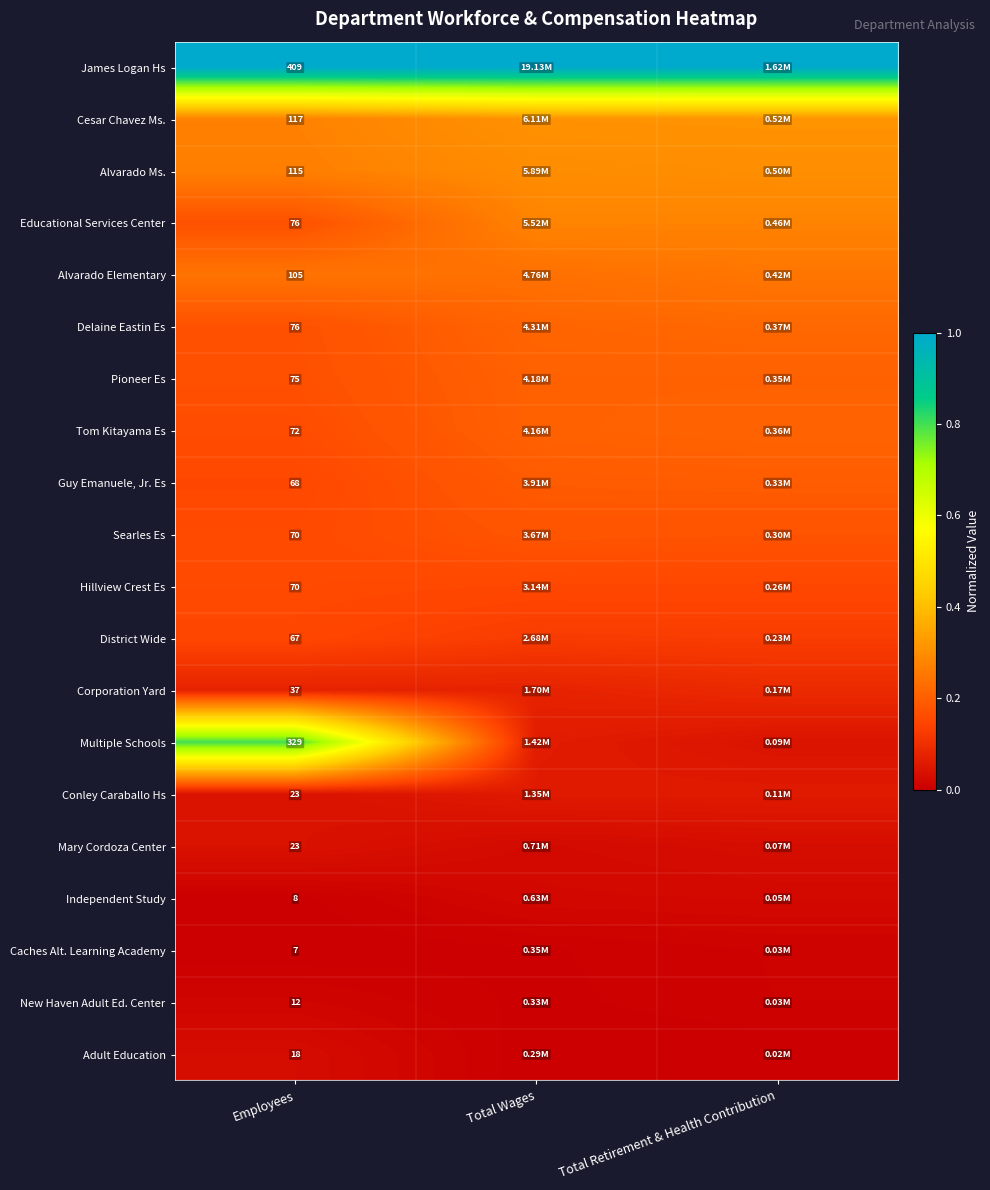

List the labels in order of Pioneer Es value, largest first.

Total Wages, Total Retirement & Health Contribution, Employees